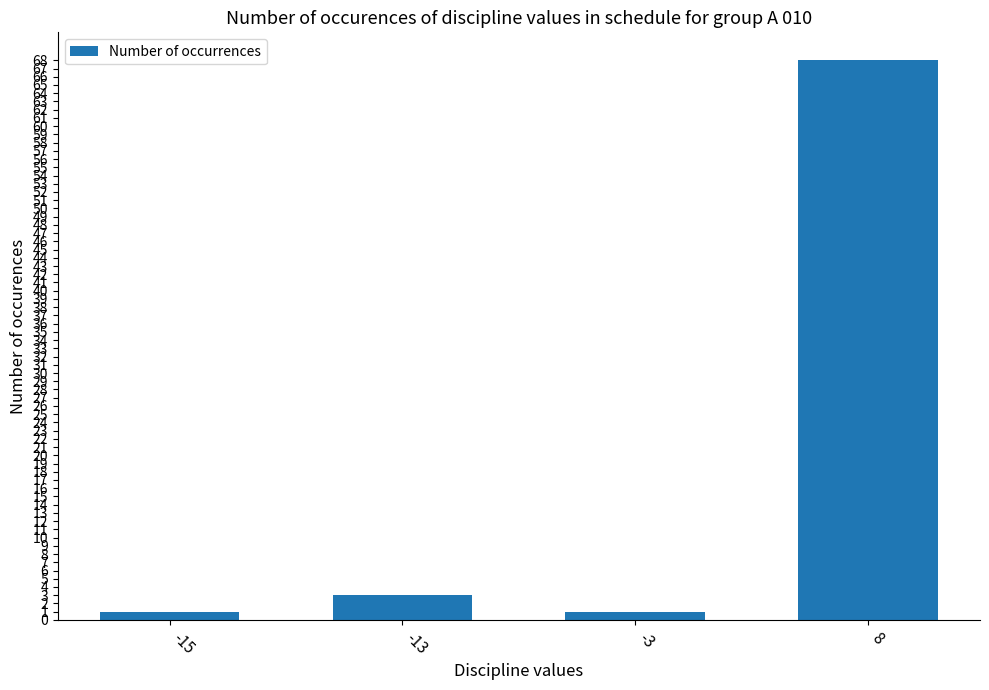

What is the difference between the maximum and second lowest values?

67